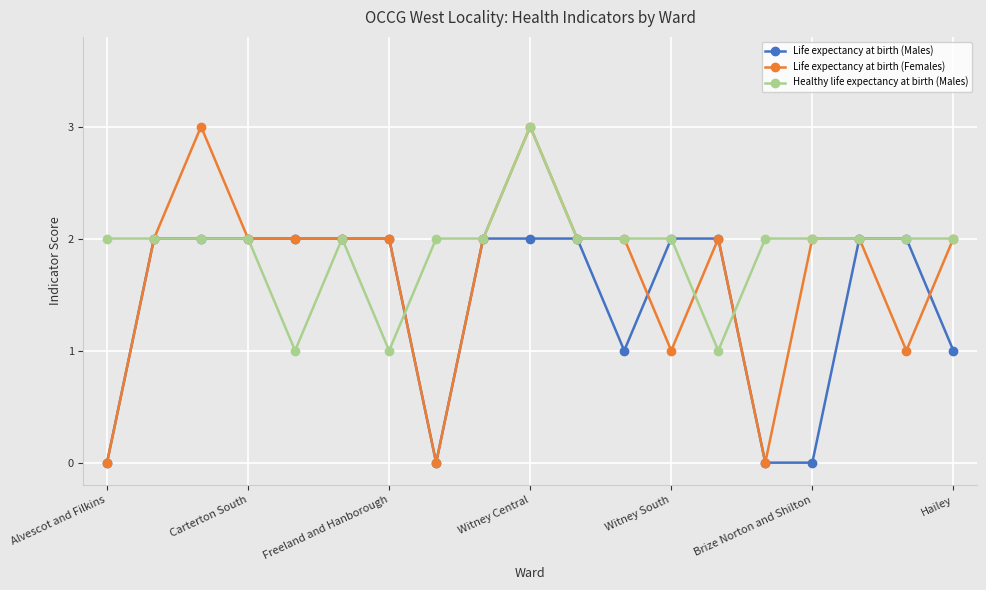

What is the highest value of the Life expectancy at birth (Females) series?

3